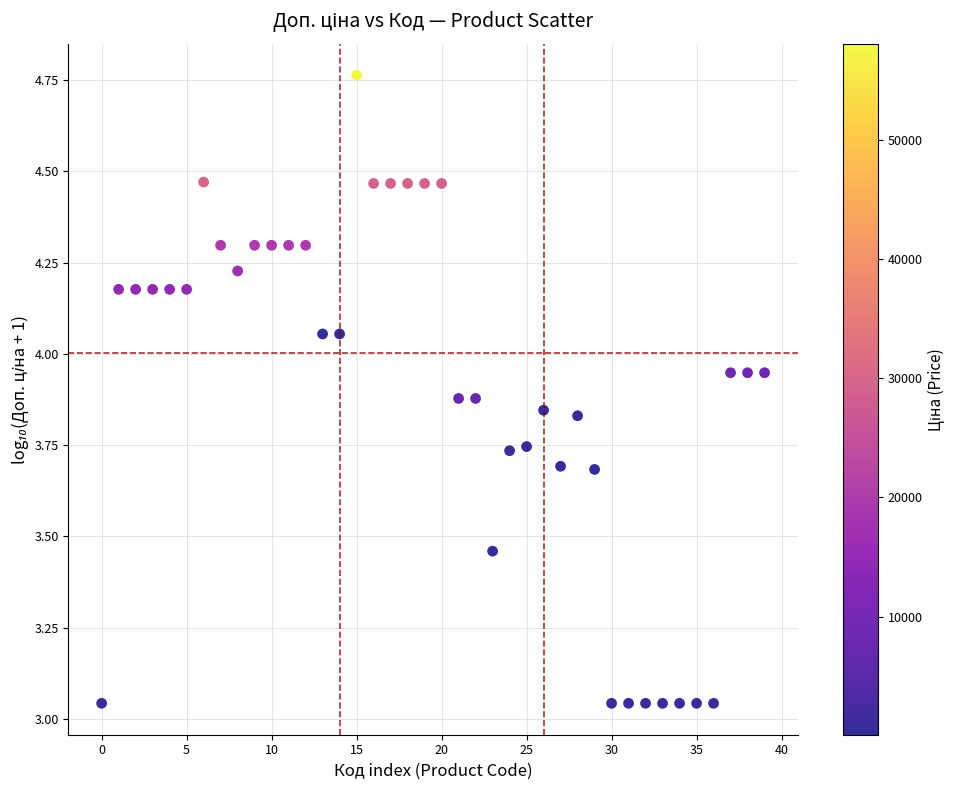

What is the range of Y values (max minus min)?

1.7